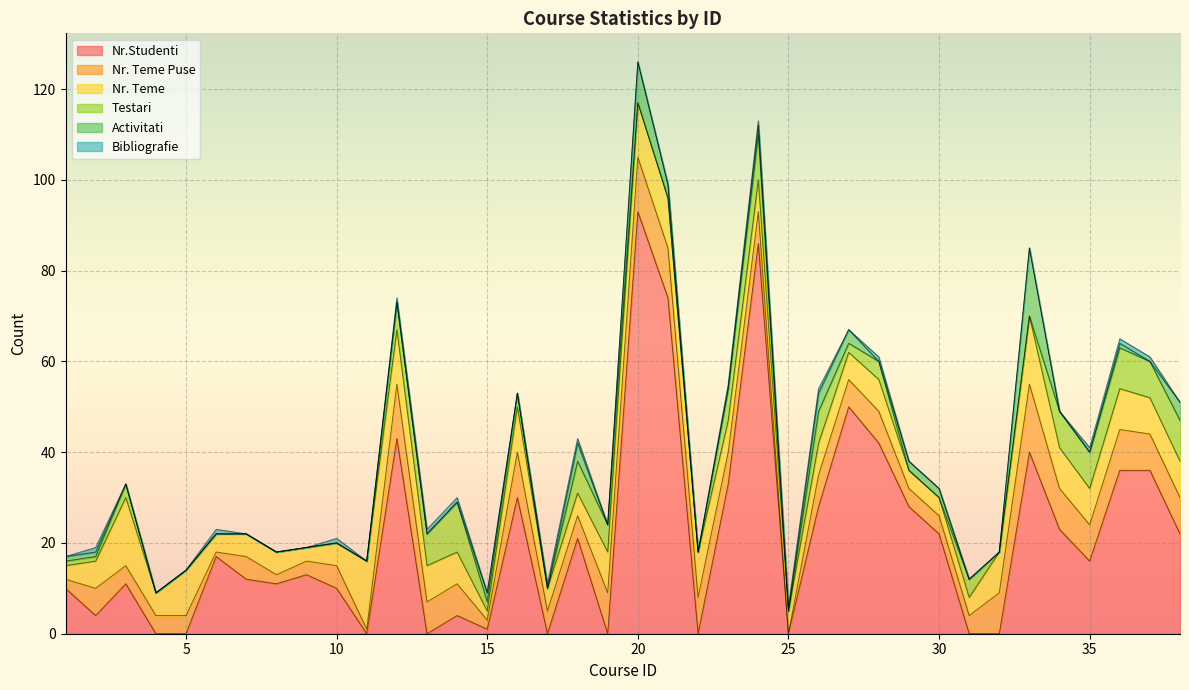

Which has a higher value, 21 or 7?

21